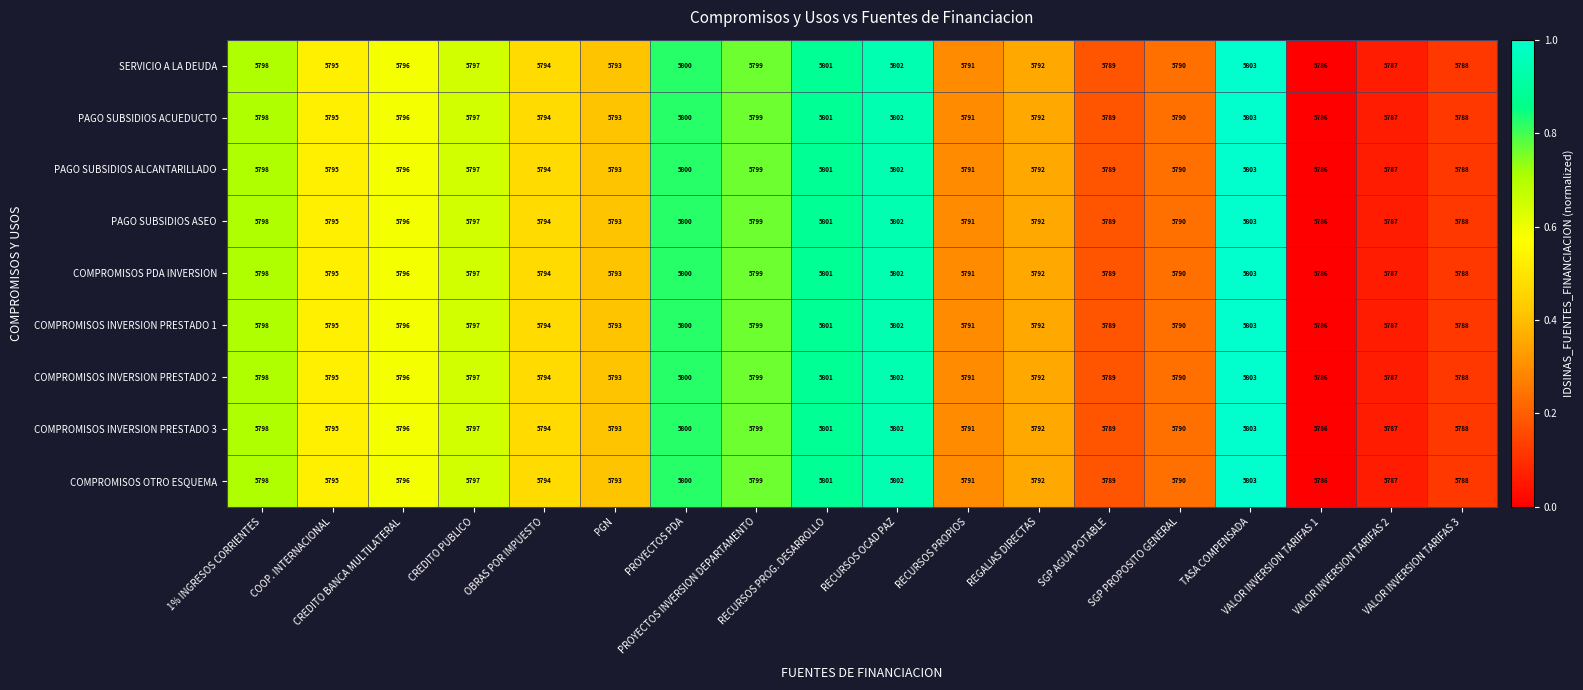

At which category does the chart reach its peak across all series?

TASA COMPENSADA